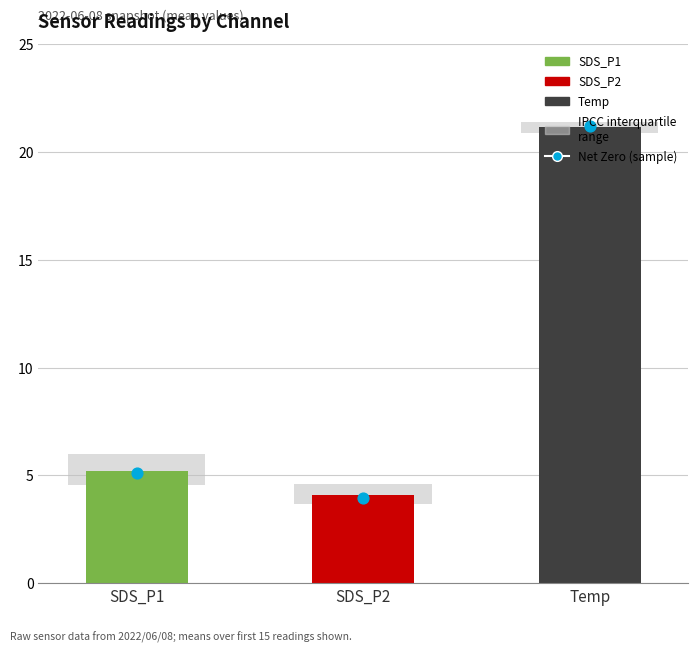

Which series contains the highest Y value?

Temp